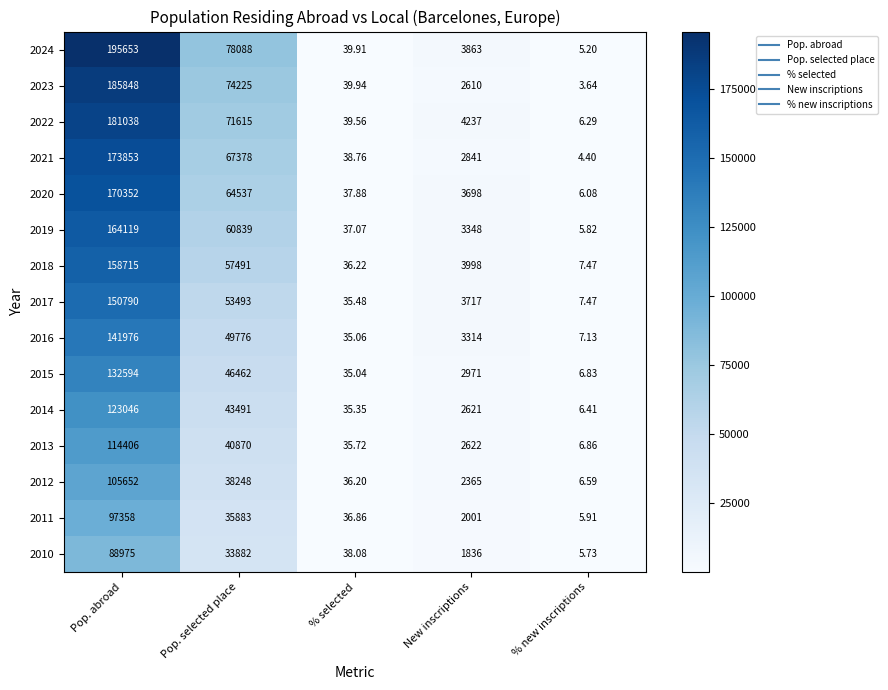

At which label is 2010 closest to 44490?

Pop. selected place